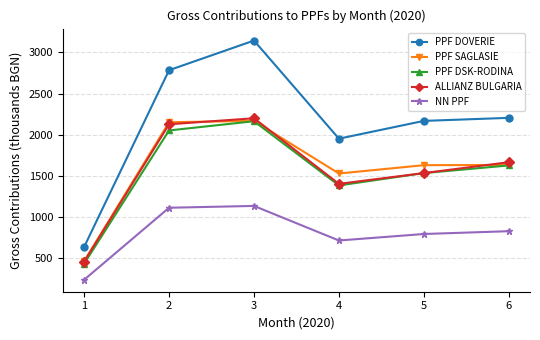

What is the difference between the highest and lowest values at 5?

1374